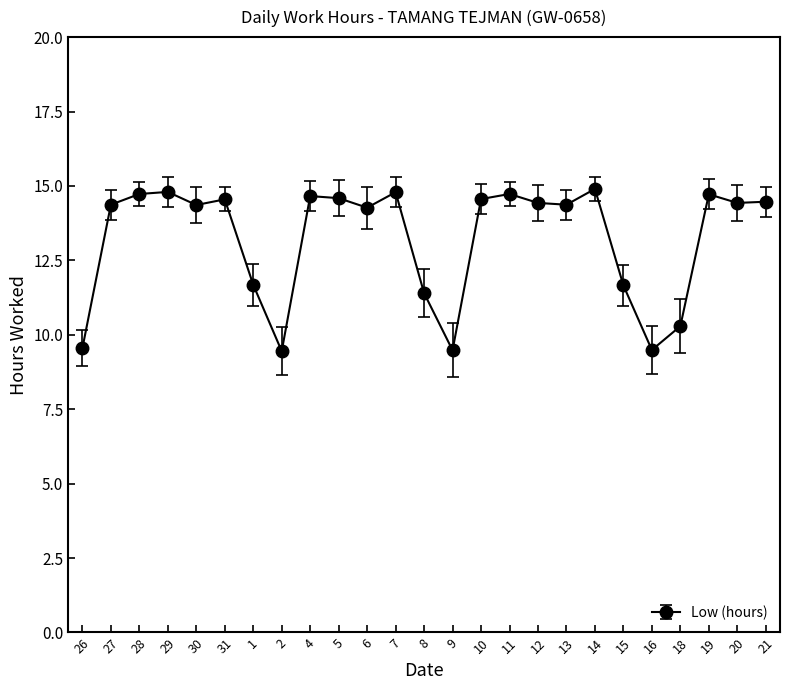

Is it true that the value at 18 is 10.3?

True